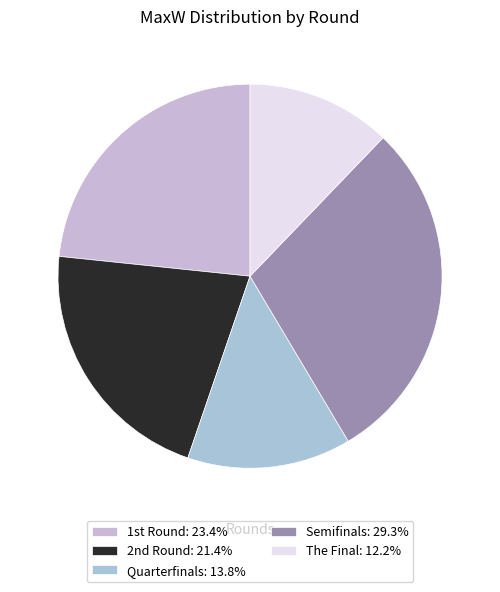

Does any single category account for the majority?

No